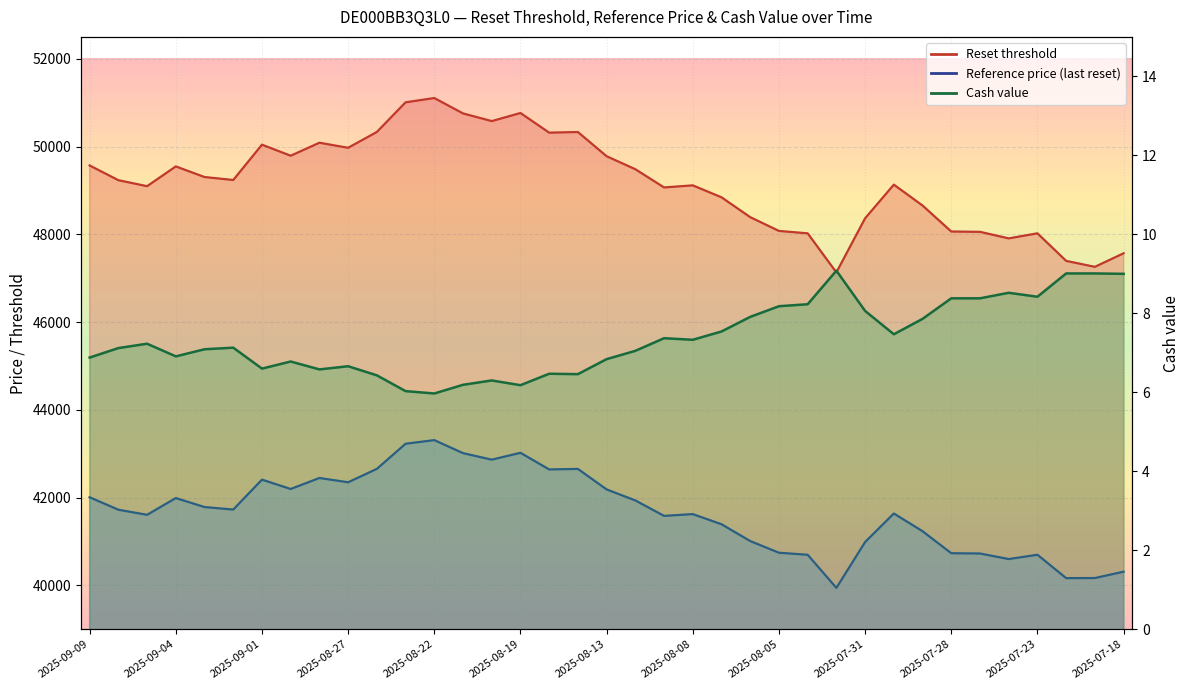

List the series in order of their peak value, highest first.

Reset threshold, Reference price (last reset), Cash value